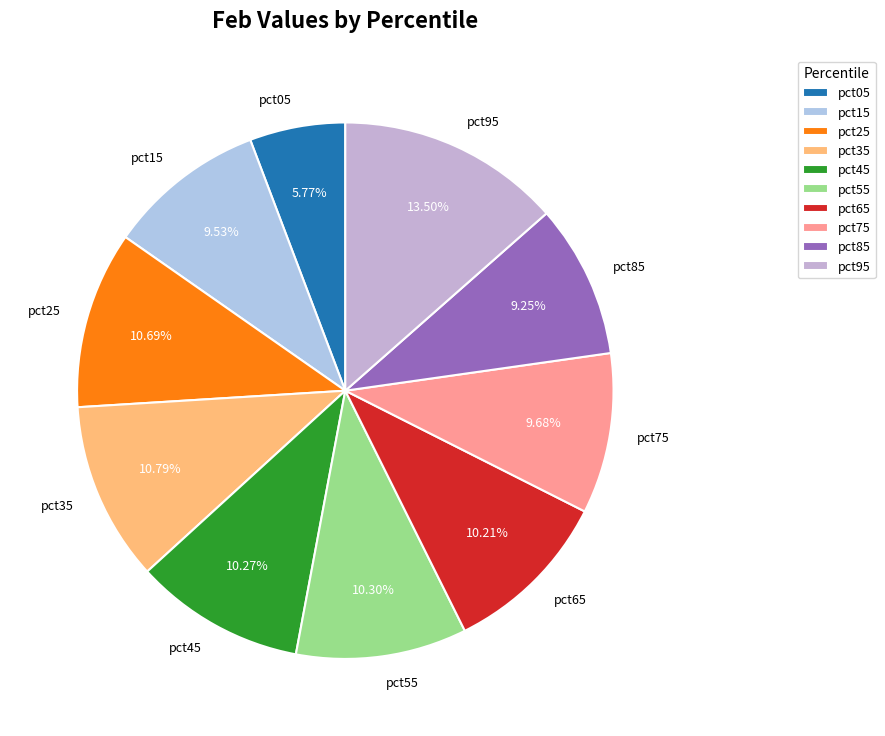

Which category has the biggest portion of the pie?

pct95